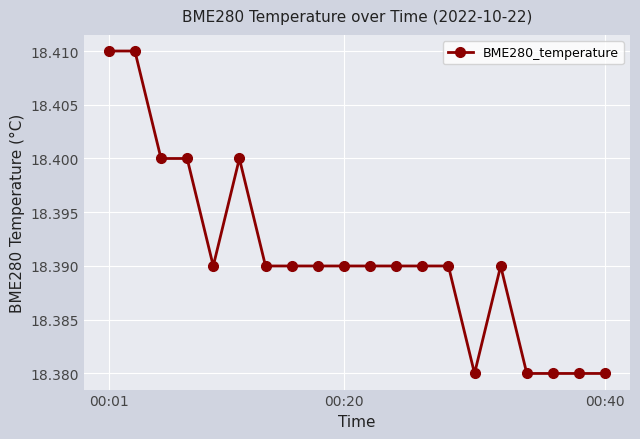

How many values are between 18 and 19?

20